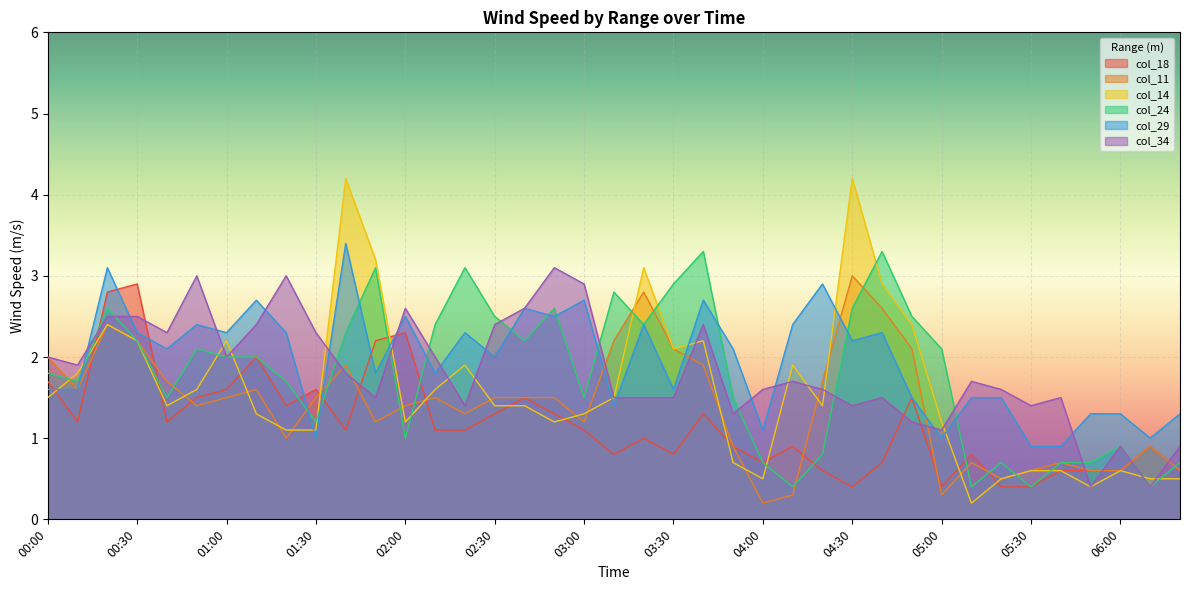

Reading left to right, what are all the values shown in this chart?

col_18: 1.7	1.2	2.8	2.9	1.2	1.5	1.6	2.0	1.4	1.6	1.1	2.2	2.3	1.1	1.1	1.3	1.5	1.3	1.1	0.8	1.0	0.8	1.3	0.9	0.7	0.9	0.6	0.4	0.7	1.5	0.4	0.8	0.4	0.4	0.6	0.6	0.6	0.9	0.6
col_11: 2.0	1.6	2.4	2.2	1.7	1.4	1.5	1.6	1.0	1.5	1.9	1.2	1.4	1.5	1.3	1.5	1.5	1.5	1.2	2.2	2.8	2.1	1.9	0.9	0.2	0.3	1.7	3.0	2.6	2.1	0.3	0.7	0.5	0.6	0.7	0.6	0.6	0.9	0.6
col_14: 1.5	1.8	2.4	2.2	1.4	1.6	2.2	1.3	1.1	1.1	4.2	3.2	1.2	1.6	1.9	1.4	1.4	1.2	1.3	1.5	3.1	2.1	2.2	0.7	0.5	1.9	1.4	4.2	2.9	2.4	1.2	0.2	0.5	0.6	0.6	0.4	0.6	0.5	0.5
col_24: 1.8	1.7	2.6	2.2	1.5	2.1	2.0	2.0	1.7	1.2	2.3	3.1	1.0	2.4	3.1	2.5	2.2	2.6	1.5	2.8	2.4	2.9	3.3	1.5	0.7	0.4	0.8	2.6	3.3	2.5	2.1	0.4	0.7	0.4	0.7	0.7	0.9	0.4	0.7
col_29: 1.6	1.6	3.1	2.3	2.1	2.4	2.3	2.7	2.3	1.0	3.4	1.8	2.5	1.8	2.3	2.0	2.6	2.5	2.7	1.4	2.4	1.6	2.7	2.1	1.1	2.4	2.9	2.2	2.3	1.5	1.0	1.5	1.5	0.9	0.9	1.3	1.3	1.0	1.3
col_34: 2.0	1.9	2.5	2.5	2.3	3.0	2.0	2.4	3.0	2.3	1.8	1.5	2.6	2.0	1.4	2.4	2.6	3.1	2.9	1.5	1.5	1.5	2.4	1.3	1.6	1.7	1.6	1.4	1.5	1.2	1.1	1.7	1.6	1.4	1.5	0.4	0.9	0.4	0.9